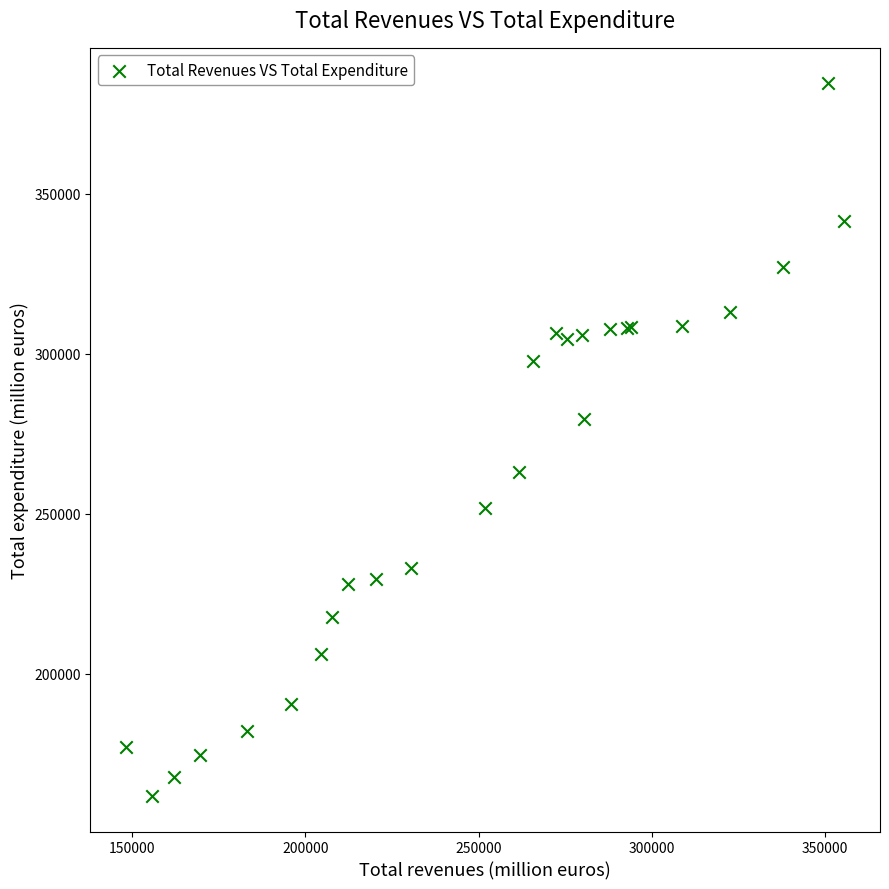

What Y value in the scatter plot is closest to 273147?

279672